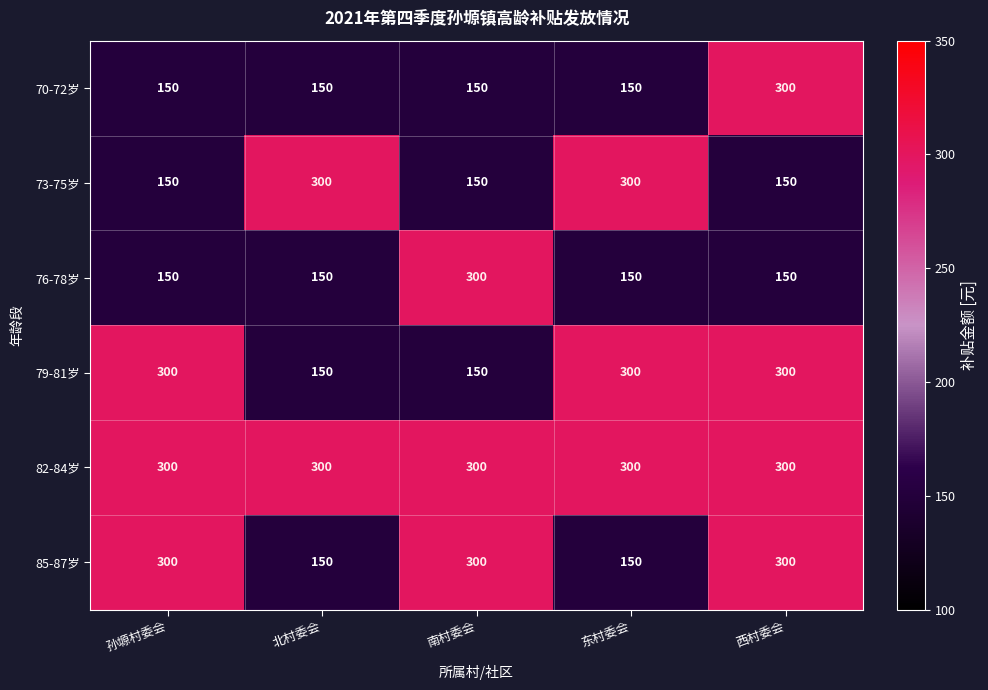

True or false: 82-84岁 has a value of 121 at 孙塬村委会.

False